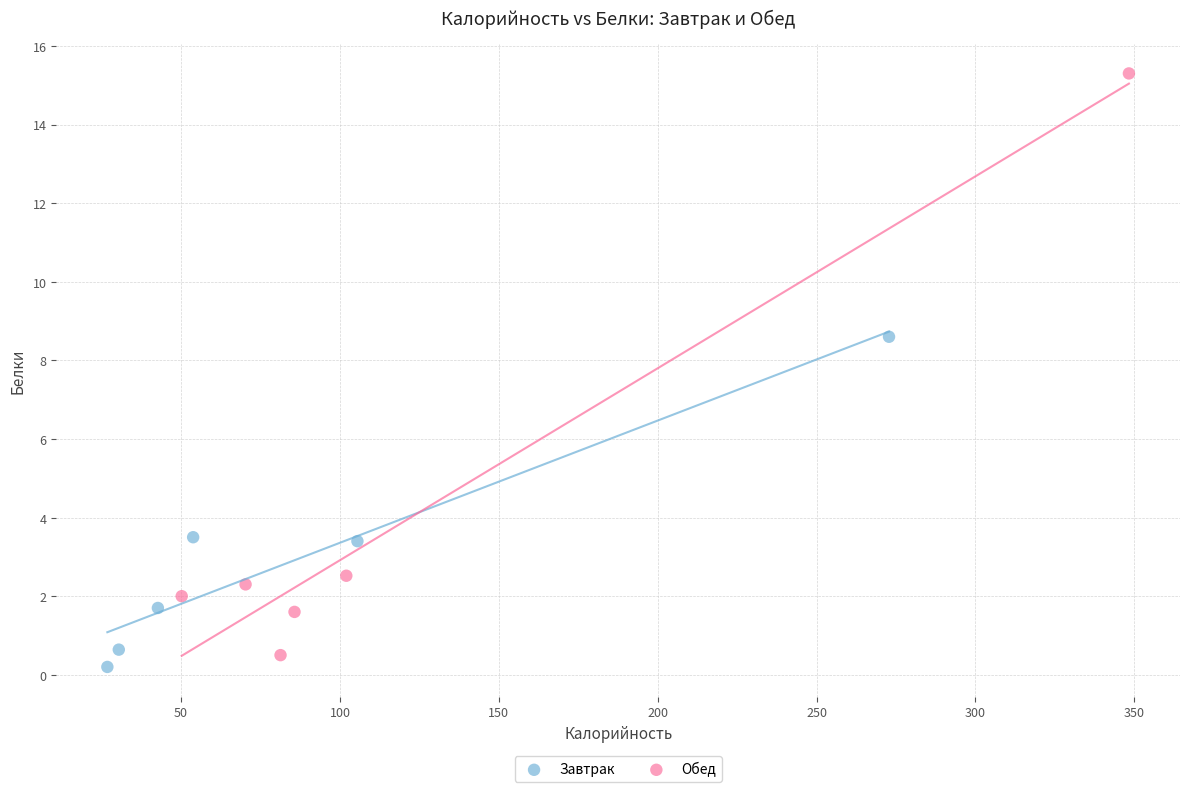

What are all the series names shown in the legend?

Завтрак, Обед